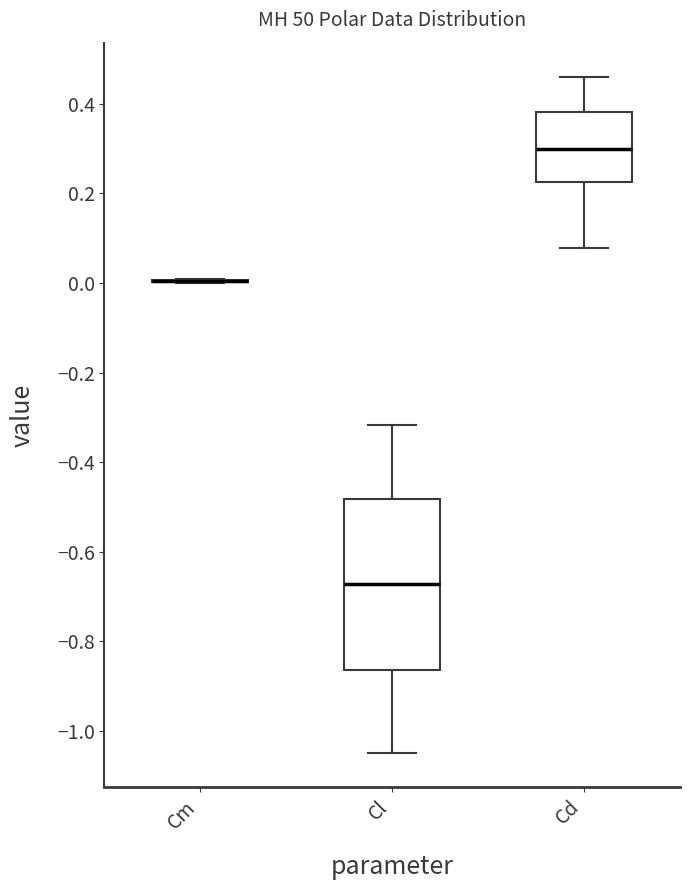

Reading left to right, transcribe this box plot: for each box, give where its median line is, the range the box spans, and where its two whiskers end, as read against the y-axis. The values are not printed on the chart, so give them approximately, as read against the axis.

Cm: box collapsed to a line at 0.00, whiskers 0.00 to 0.00
Cl: median -0.68, box -0.86 to -0.48, whiskers -1.04 to -0.32
Cd: median 0.30, box 0.22 to 0.38, whiskers 0.08 to 0.46